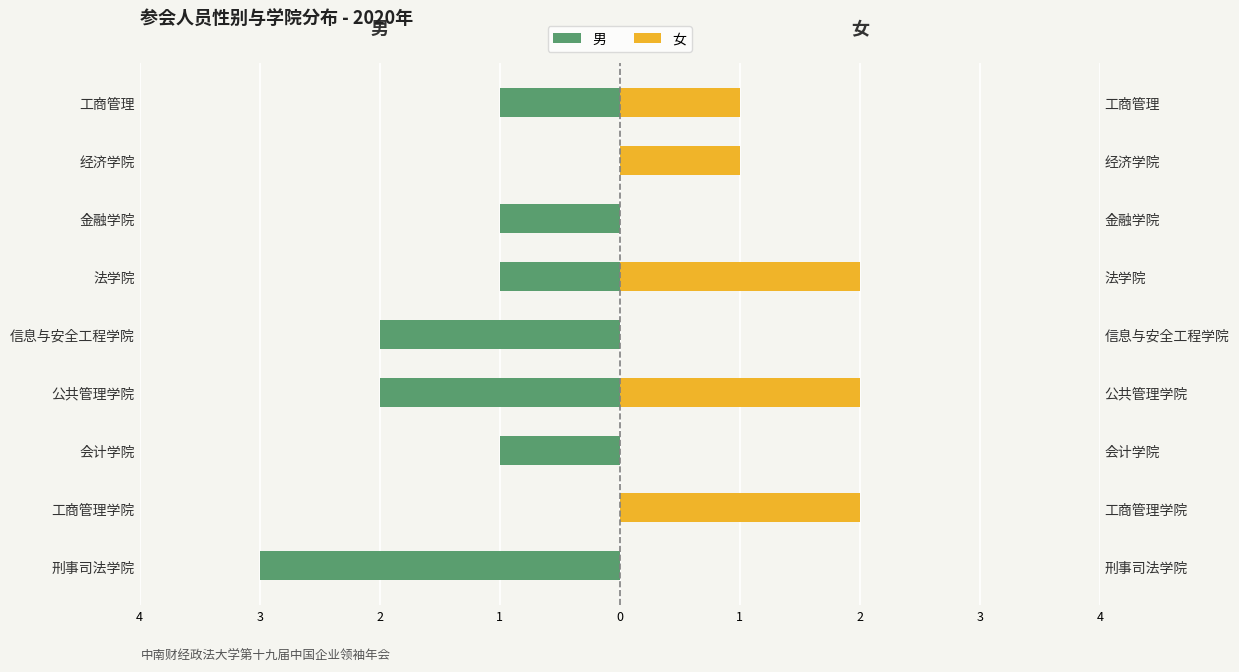

Reading left to right, list all the values displayed in this chart.

男: -3	0	-1	-2	-2	-1	-1	0	-1
女: 0	2	0	2	0	2	0	1	1